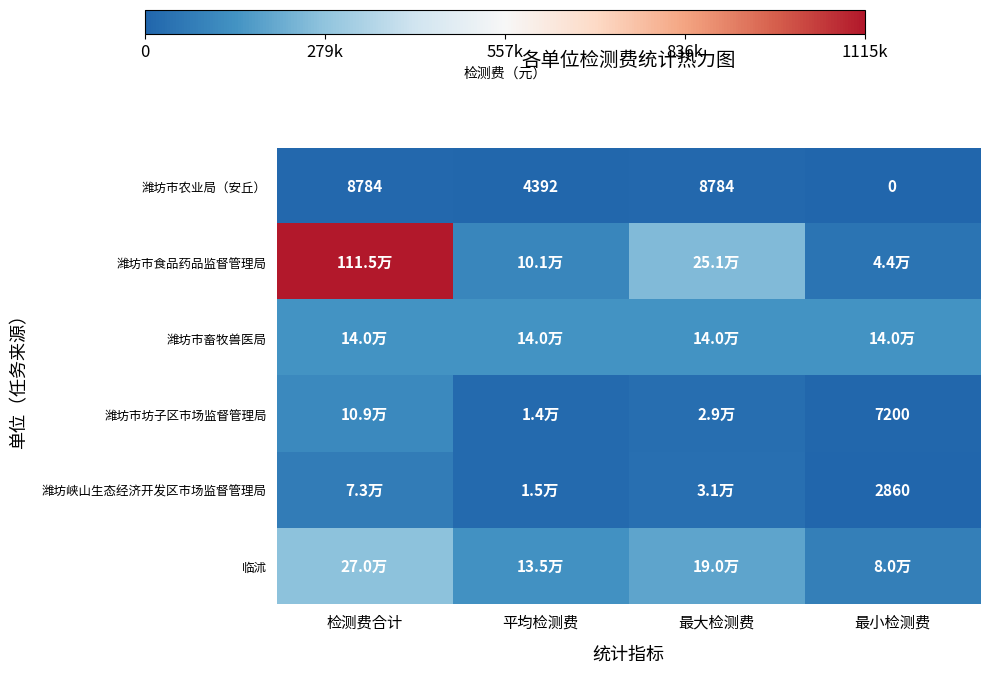

Between 最大检测费 and 最小检测费, which is larger?

最大检测费